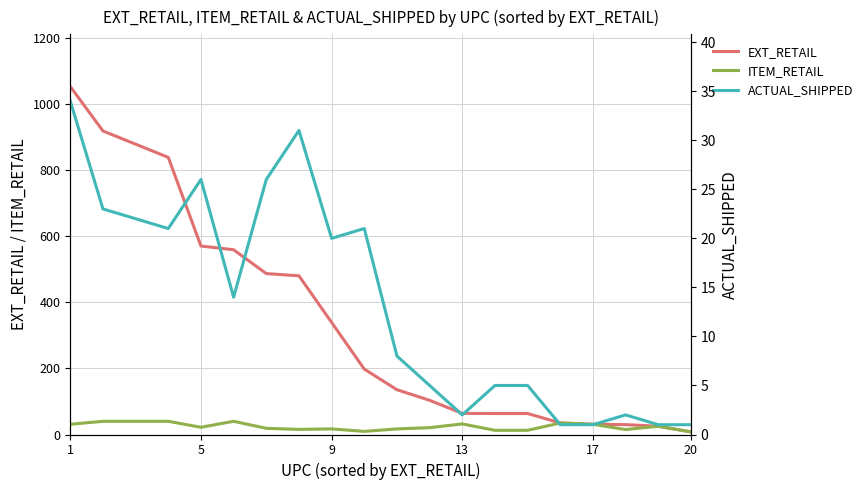

How many interior local valleys does the ITEM_RETAIL series have?

4